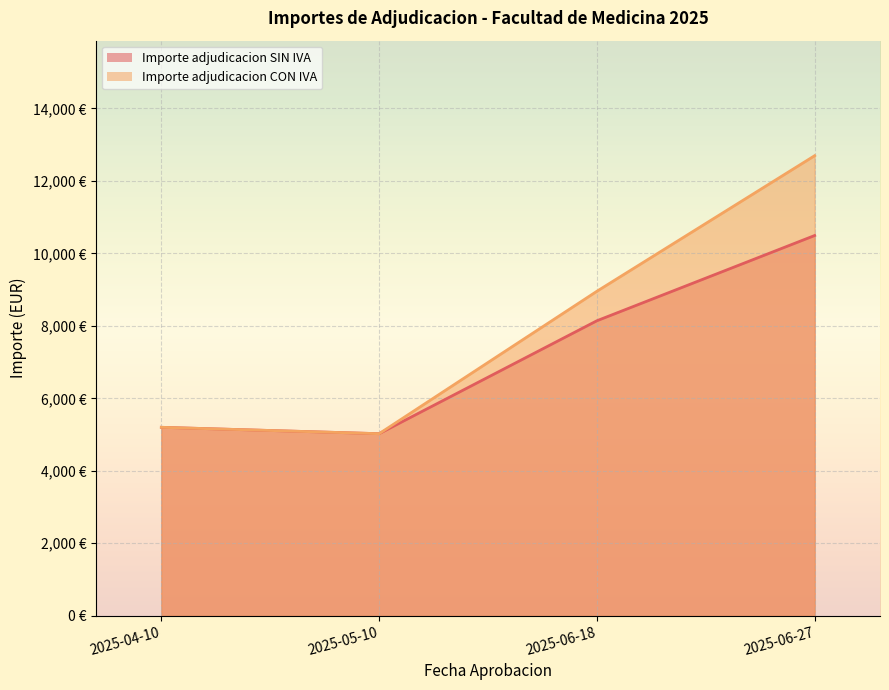

The Importe adjudicacion CON IVA series shows 5200.0 at 2025-04-10. True or false?

True